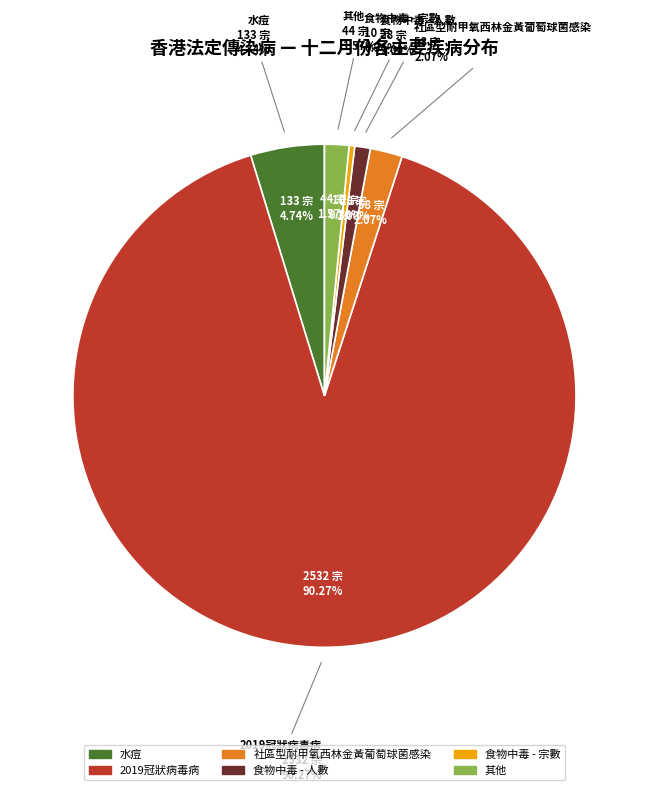

Which has a higher value, 其他 or 水痘?

水痘